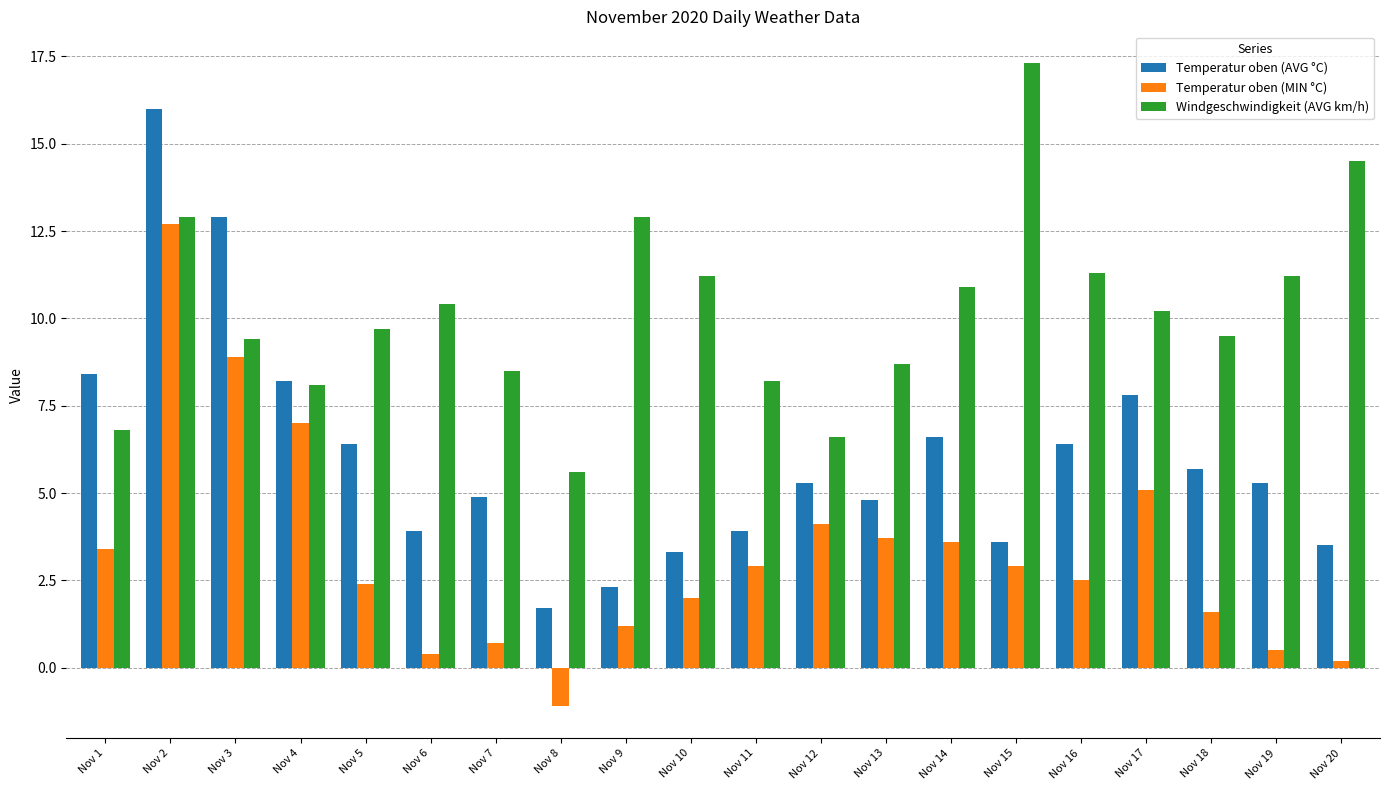

Between Nov 2 and Nov 3, which series saw the biggest shift?

Temperatur oben (MIN °C)